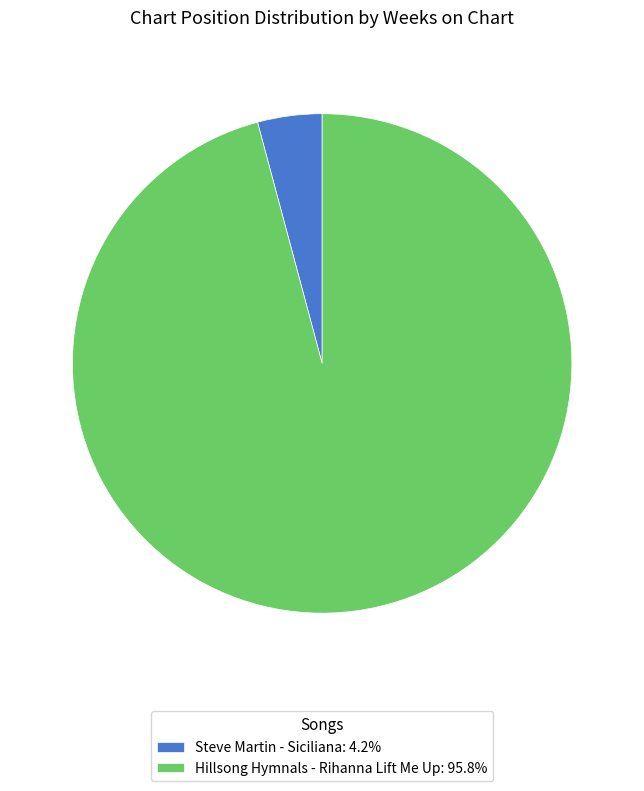

Count the number of slices in the pie.

2